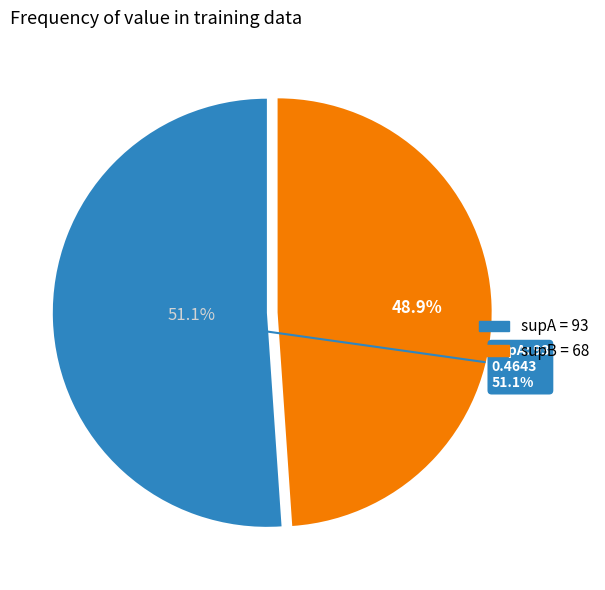

What percentage is NOT represented by 93?

48.9%